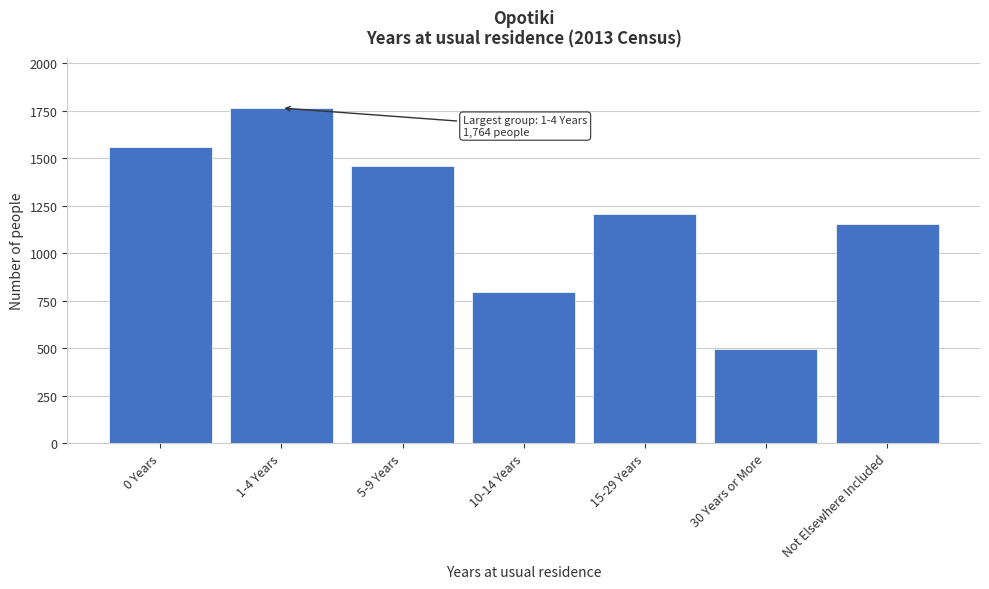

Reading left to right, what are all the values shown in this chart?

1560	1764	1458	795	1209	495	1152